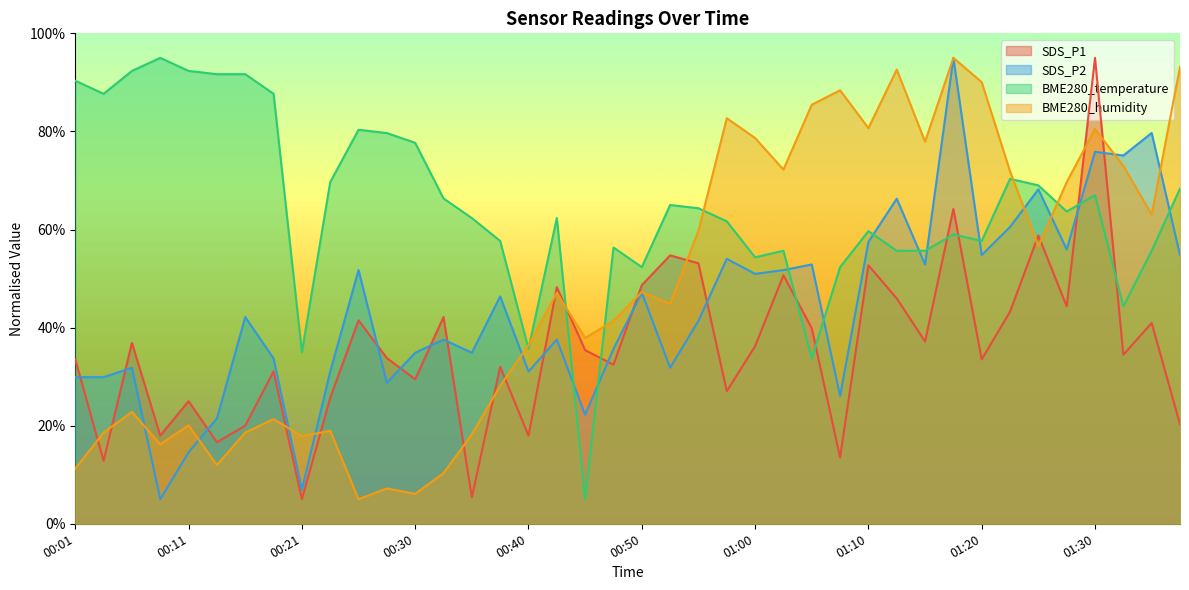

Reading left to right, extract all data points from this chart.

SDS_P1: 00:01=33.5	00:03=12.8	00:06=36.9	00:08=18.0	00:11=25.0	00:13=16.6	00:16=20.0	00:18=31.1	00:21=5.0	00:23=25.7	00:25=41.5	00:28=33.8	00:30=29.5	00:33=42.2	00:35=5.4	00:38=32.0	00:40=18.0	00:43=48.2	00:45=35.4	00:48=32.4	00:50=48.6	00:52=54.7	00:55=53.1	00:57=27.0	01:00=36.2	01:02=50.7	01:05=39.9	01:07=13.5	01:10=52.7	01:12=45.9	01:15=37.2	01:17=64.2	01:20=33.5	01:22=43.2	01:25=58.8	01:27=44.3	01:30=95.0	01:32=34.5	01:35=40.9	01:37=20.3
SDS_P2: 00:01=29.9	00:03=29.9	00:06=31.8	00:08=5.0	00:11=14.6	00:13=21.5	00:16=42.1	00:18=33.7	00:21=6.9	00:23=31.0	00:25=51.7	00:28=28.7	00:30=34.9	00:33=37.6	00:35=34.9	00:38=46.4	00:40=31.0	00:43=37.6	00:45=22.2	00:48=35.6	00:50=47.1	00:52=31.8	00:55=41.4	00:57=54.0	01:00=51.0	01:02=51.7	01:05=52.9	01:07=26.1	01:10=57.5	01:12=66.3	01:15=52.9	01:17=95.0	01:20=54.8	01:22=60.5	01:25=68.2	01:27=55.9	01:30=75.9	01:32=75.1	01:35=79.7	01:37=54.8
BME280_temperature: 00:01=90.3	00:03=87.7	00:06=92.3	00:08=95.0	00:11=92.3	00:13=91.7	00:16=91.7	00:18=87.7	00:21=35.0	00:23=69.7	00:25=80.3	00:28=79.7	00:30=77.7	00:33=66.3	00:35=62.3	00:38=57.7	00:40=35.7	00:43=62.3	00:45=5.0	00:48=56.3	00:50=52.3	00:52=65.0	00:55=64.3	00:57=61.7	01:00=54.3	01:02=55.7	01:05=33.7	01:07=52.3	01:10=59.7	01:12=55.7	01:15=55.7	01:17=59.0	01:20=57.7	01:22=70.3	01:25=69.0	01:27=63.7	01:30=67.0	01:32=44.3	01:35=55.7	01:37=68.3
BME280_humidity: 00:01=11.2	00:03=18.6	00:06=22.8	00:08=16.2	00:11=20.1	00:13=12.0	00:16=18.6	00:18=21.3	00:21=17.9	00:23=19.0	00:25=5.0	00:28=7.2	00:30=6.1	00:33=10.3	00:35=18.2	00:38=28.1	00:40=36.4	00:43=47.1	00:45=37.9	00:48=41.4	00:50=47.2	00:52=44.9	00:55=59.7	00:57=82.7	01:00=78.7	01:02=72.2	01:05=85.4	01:07=88.4	01:10=80.7	01:12=92.6	01:15=77.9	01:17=95.0	01:20=90.0	01:22=71.9	01:25=56.6	01:27=69.7	01:30=80.5	01:32=73.0	01:35=63.0	01:37=93.2